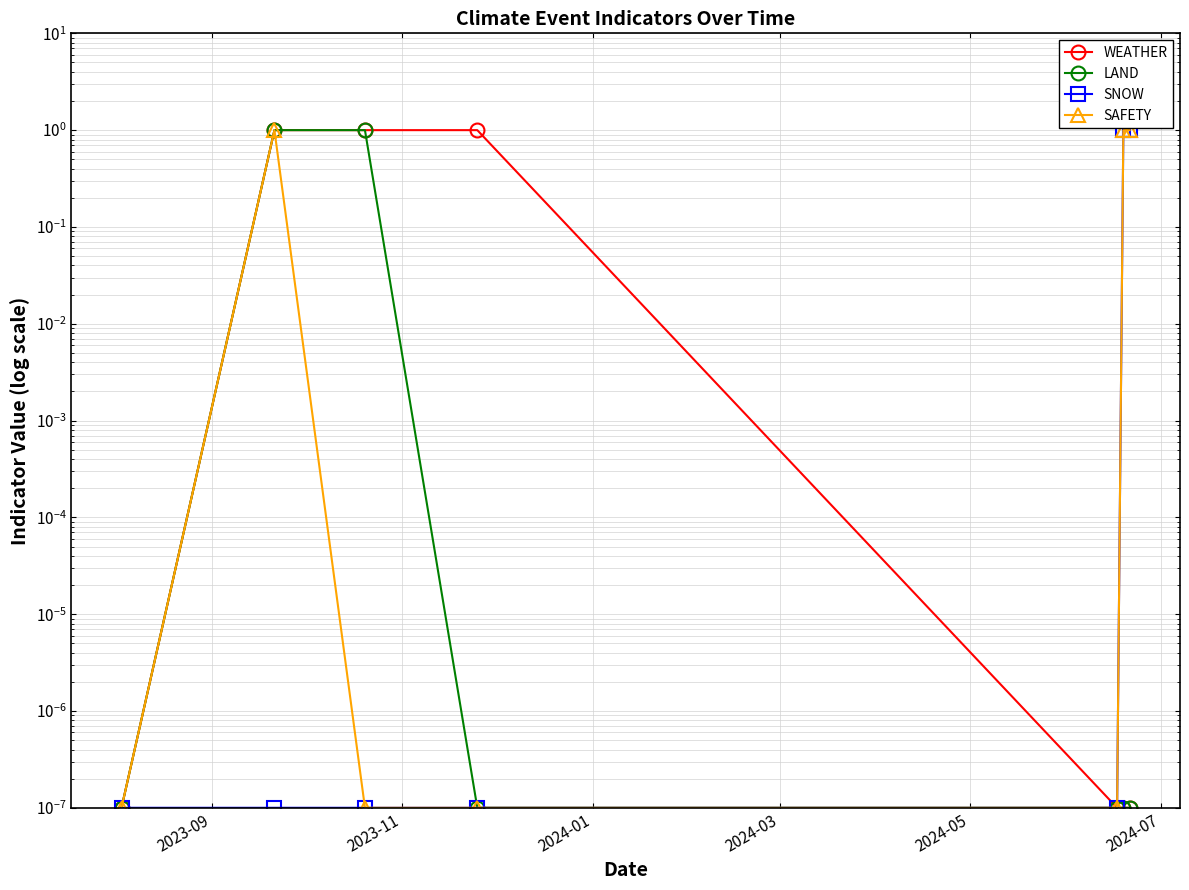

Which series has the largest total across all categories?

WEATHER